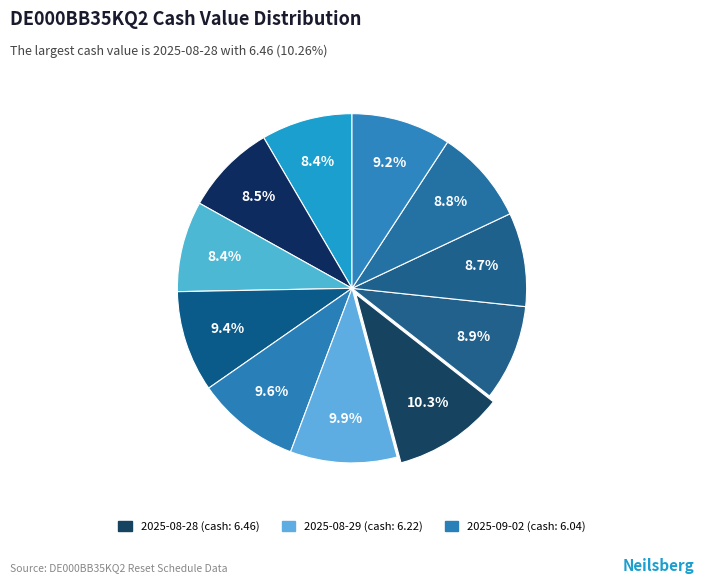

Which category has the biggest portion of the pie?

2025-08-28